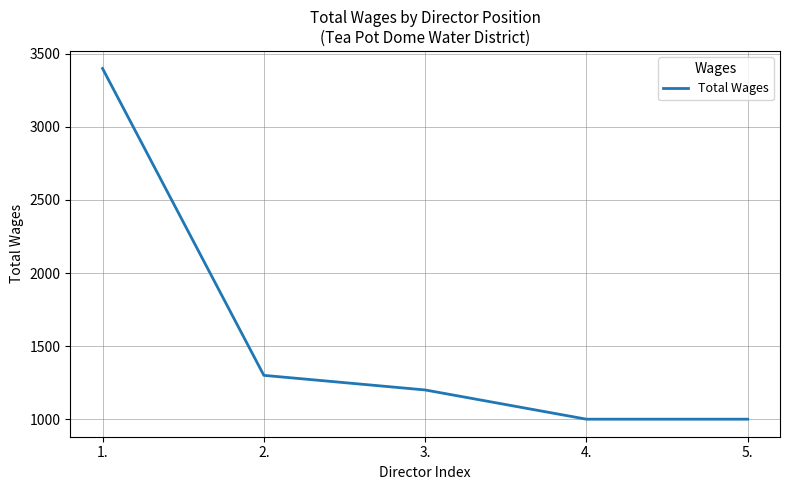

What is the sum of all values?

7900